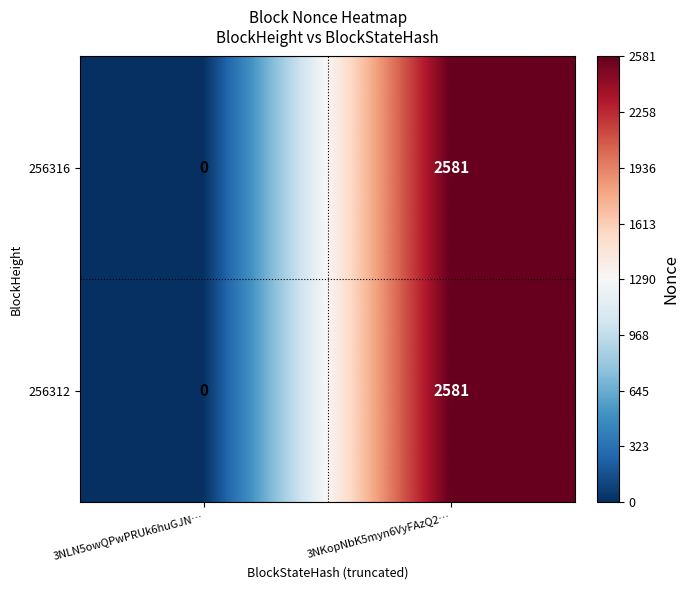

The 256316 series shows 2581 at 3NKopNbK5myn6VyFAzQ2…. True or false?

True